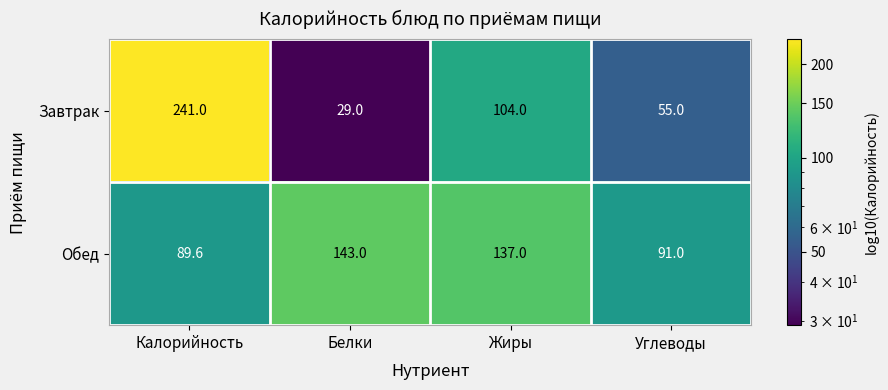

Reading left to right, extract all data points from this chart.

Завтрак: Калорийность=241.0	Белки=29.0	Жиры=104.0	Углеводы=55.0
Обед: Калорийность=89.6	Белки=143.0	Жиры=137.0	Углеводы=91.0